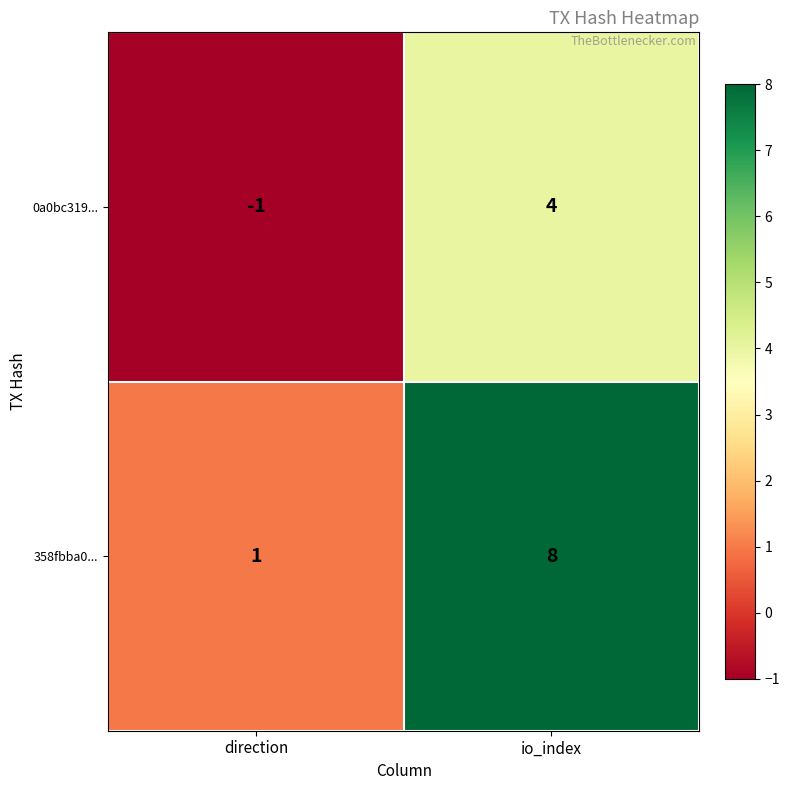

Which series changed the most between direction and io_index?

358fbba0...